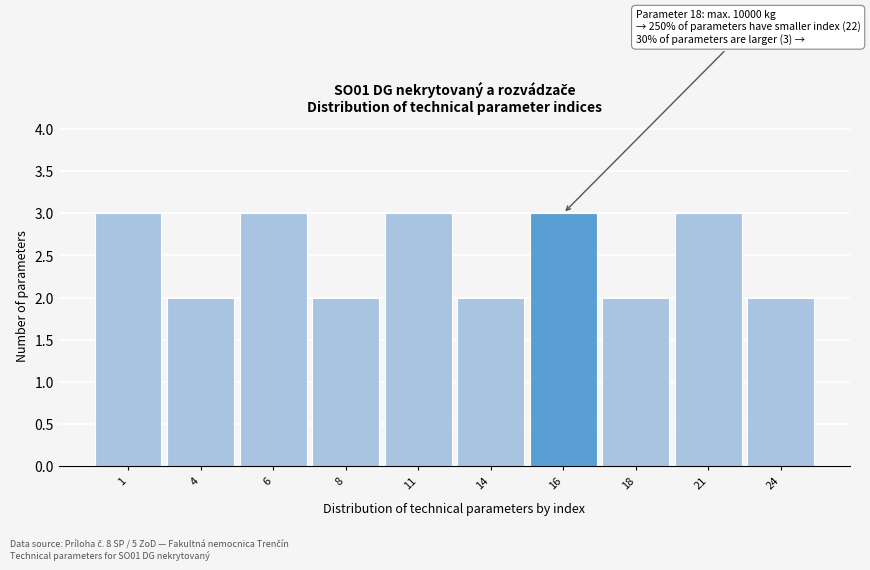

Reading right to left, extract all data points from this chart.

2	3	2	3	2	3	2	3	2	3